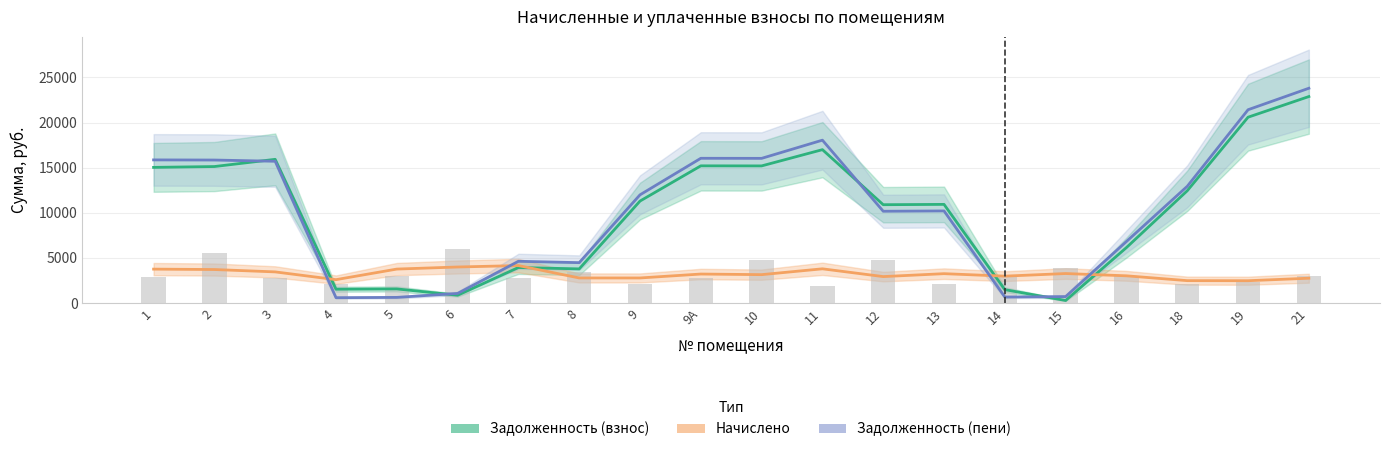

At 13, list the series in order from smallest to largest.

Начислено, Задолженность (пени), Задолженность (взнос)